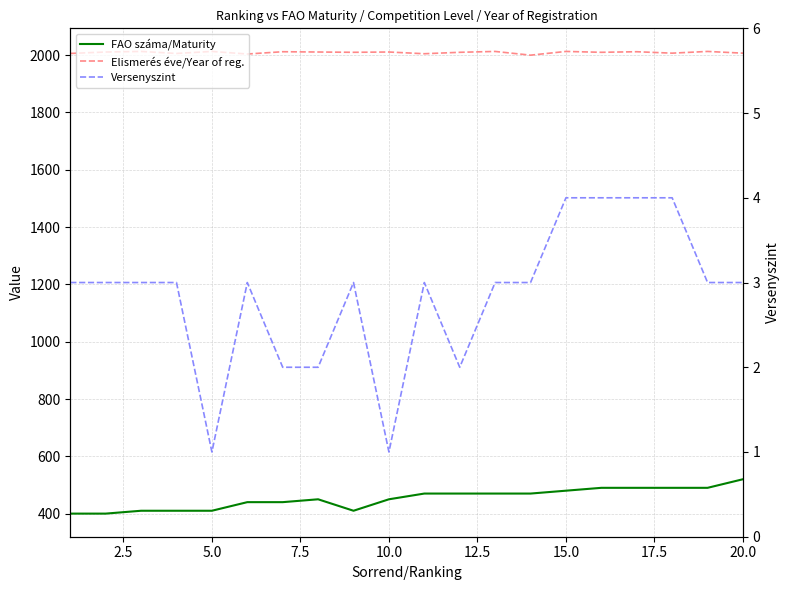

In Versenyszint, how many points are higher than both neighbors (excluding endpoints)?

3